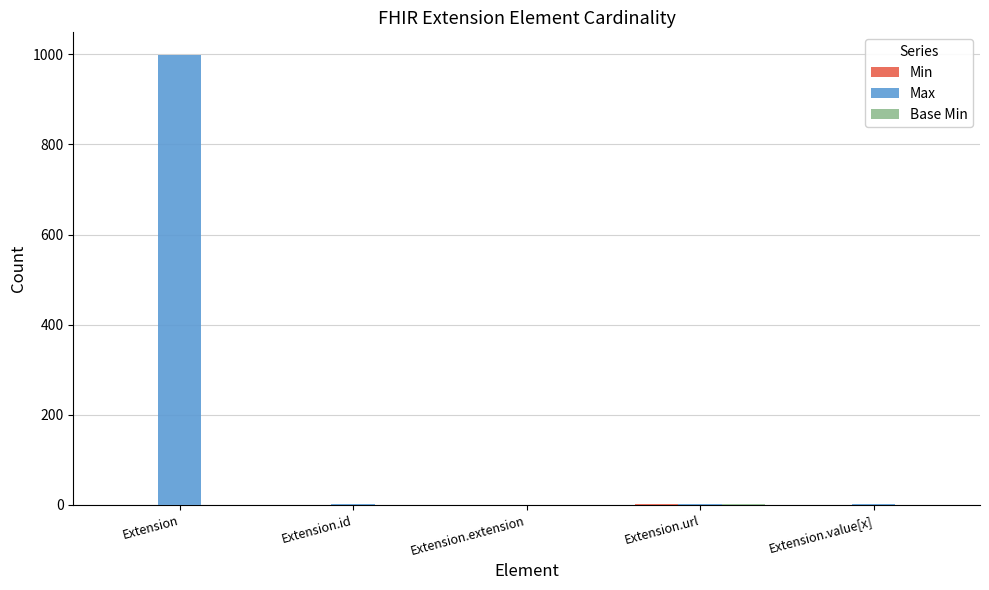

Which series has the largest total across all categories?

Max